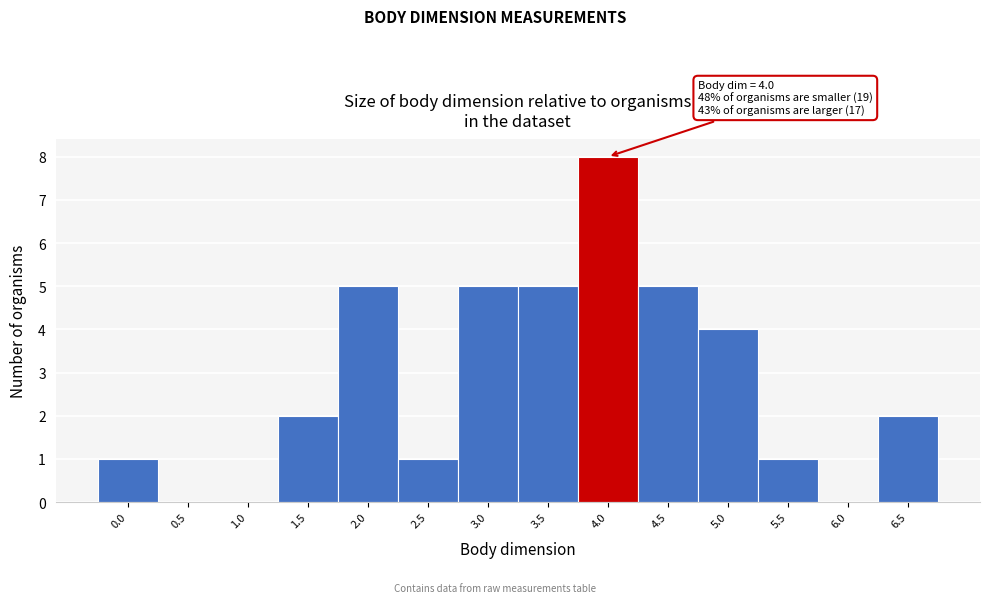

Reading right to left, what are all the values shown in this chart?

6.5=2	6.0=0	5.5=1	5.0=4	4.5=5	4.0=8	3.5=5	3.0=5	2.5=1	2.0=5	1.5=2	1.0=0	0.5=0	0.0=1